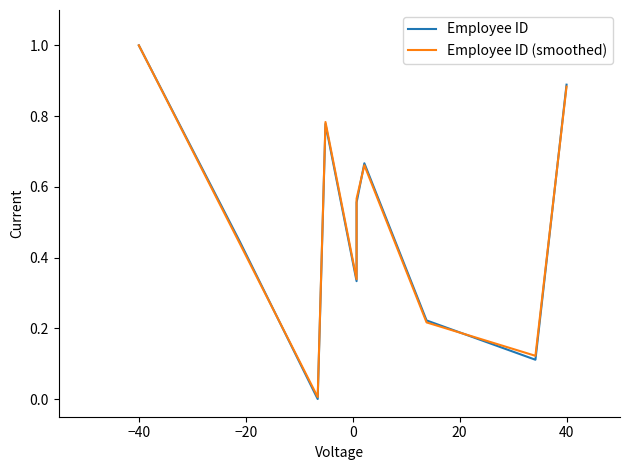

What is the average value of the Employee ID series?

0.5